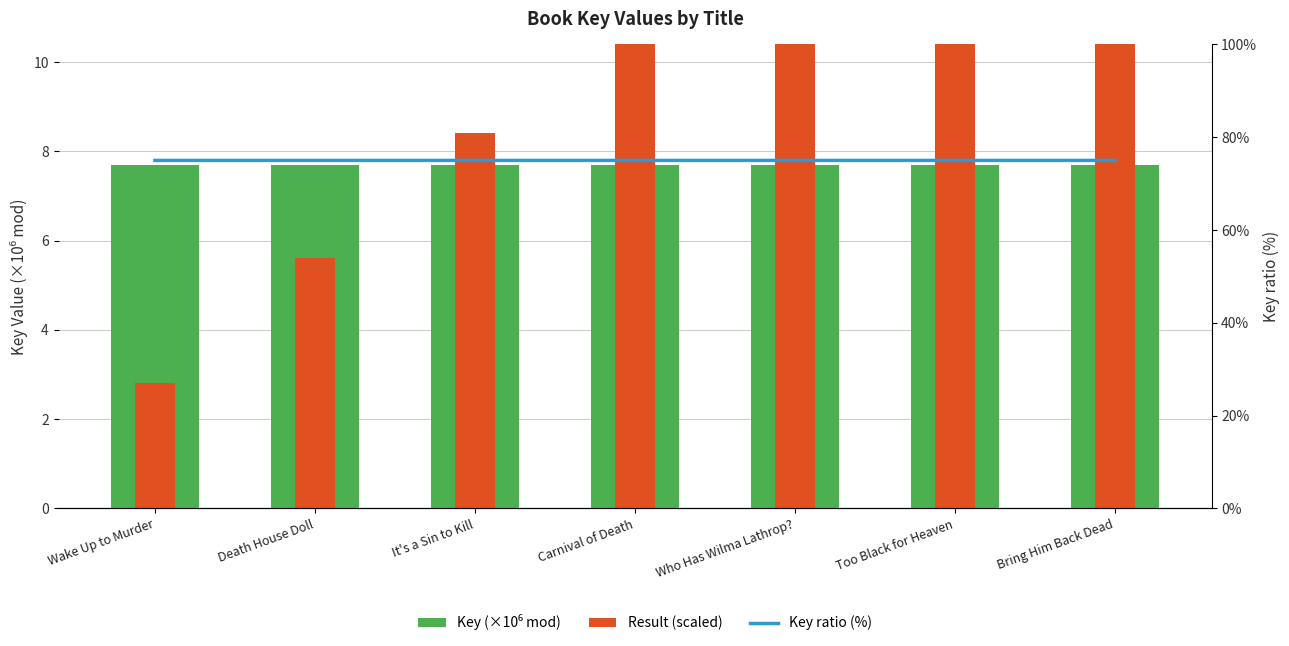

Is it true that Result (scaled) equals 4.7 at Who Has Wilma Lathrop??

False